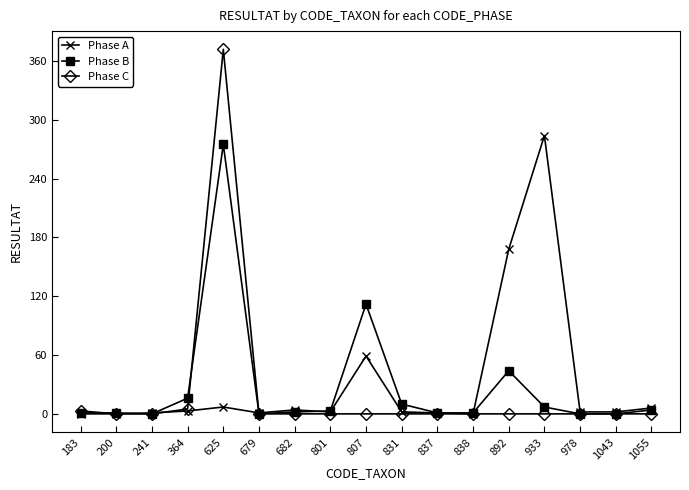

Is it true that Phase B equals 1 at 183?

True